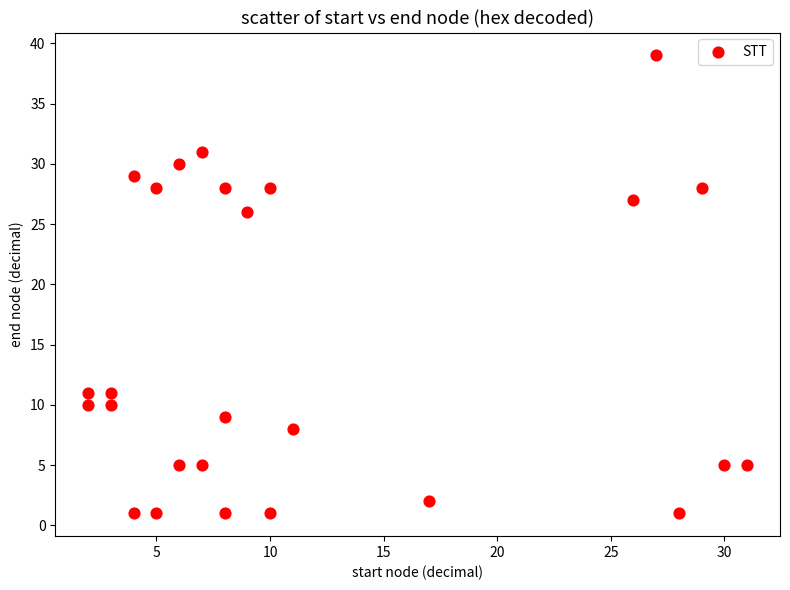

What Y value in the scatter plot is closest to 20?

26